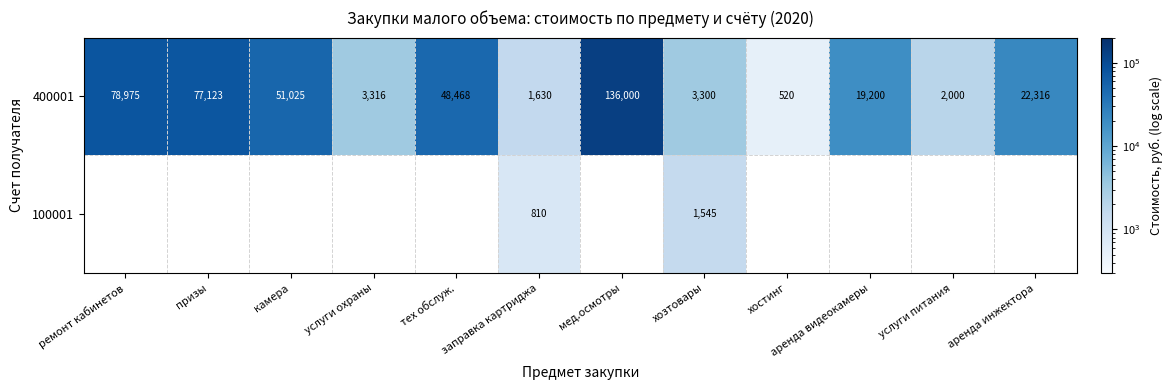

What is the difference between the maximum and minimum values in the 400001 series?

135480